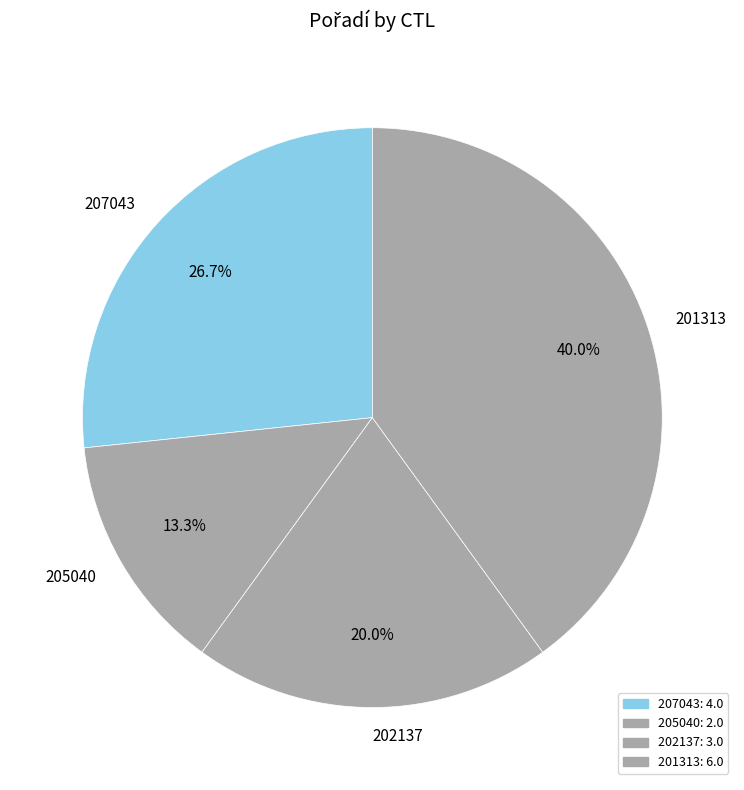

Rank the categories by value from lowest to highest.

205040, 202137, 207043, 201313